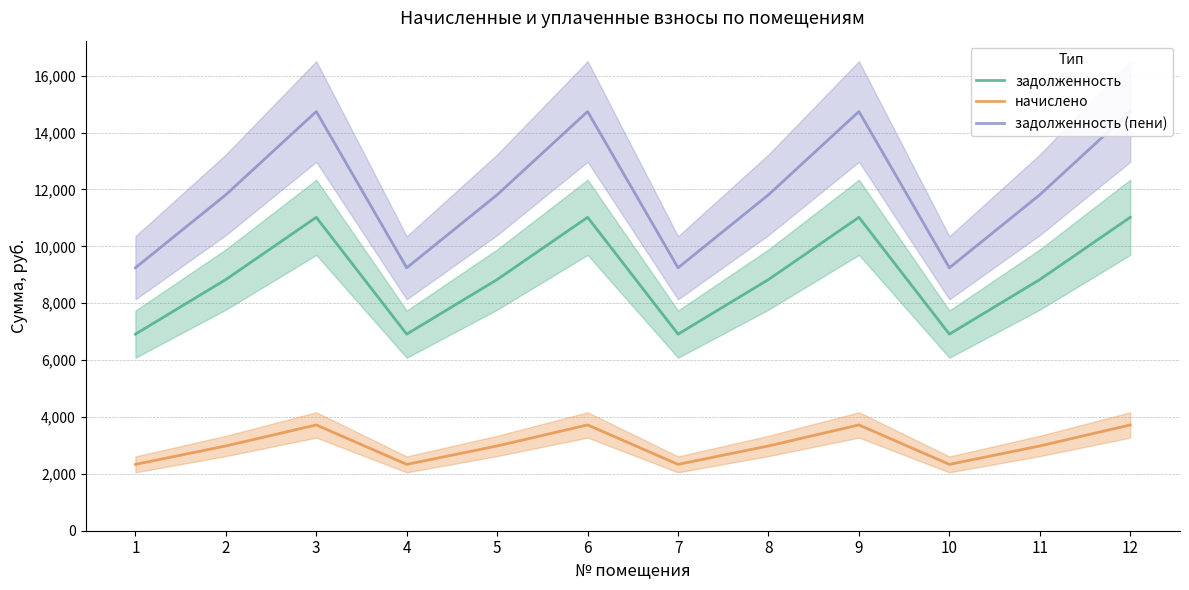

What is the difference between the задолженность (пени) values at 10 and 8?

2568.0